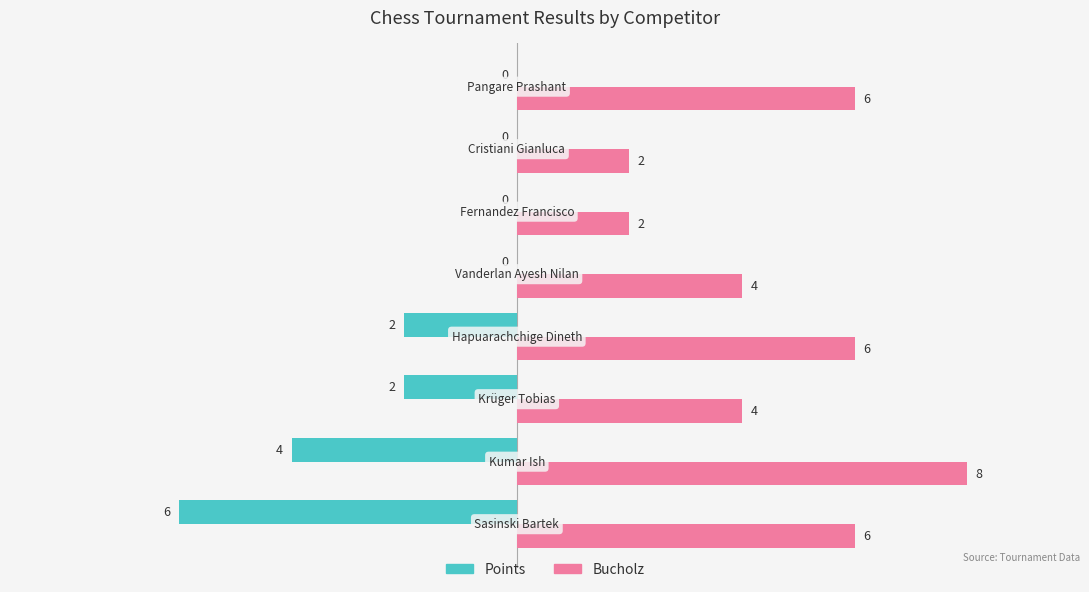

How many Points values are between -2 and 0?

6